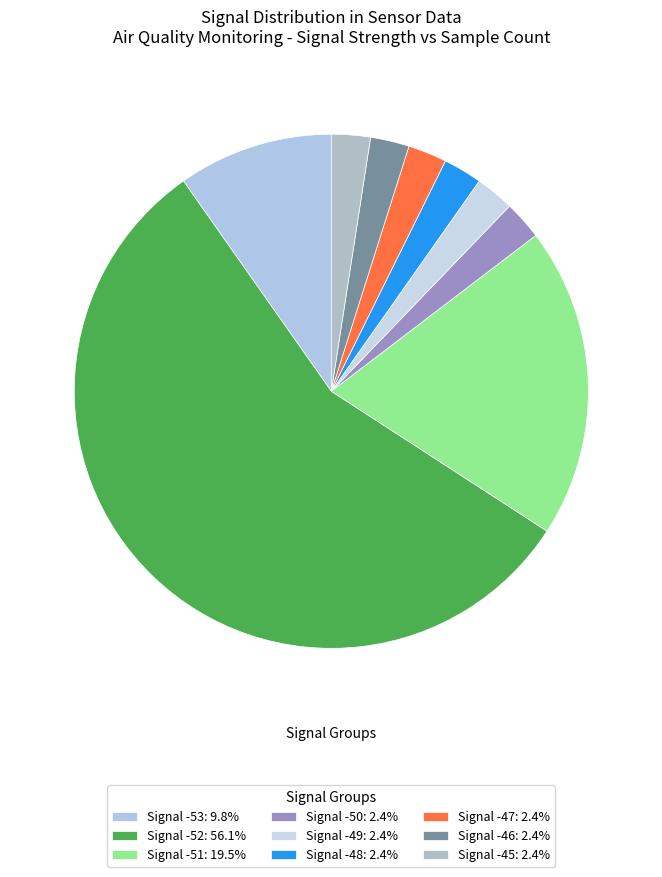

Is there any slice that represents more than half of the pie?

Yes